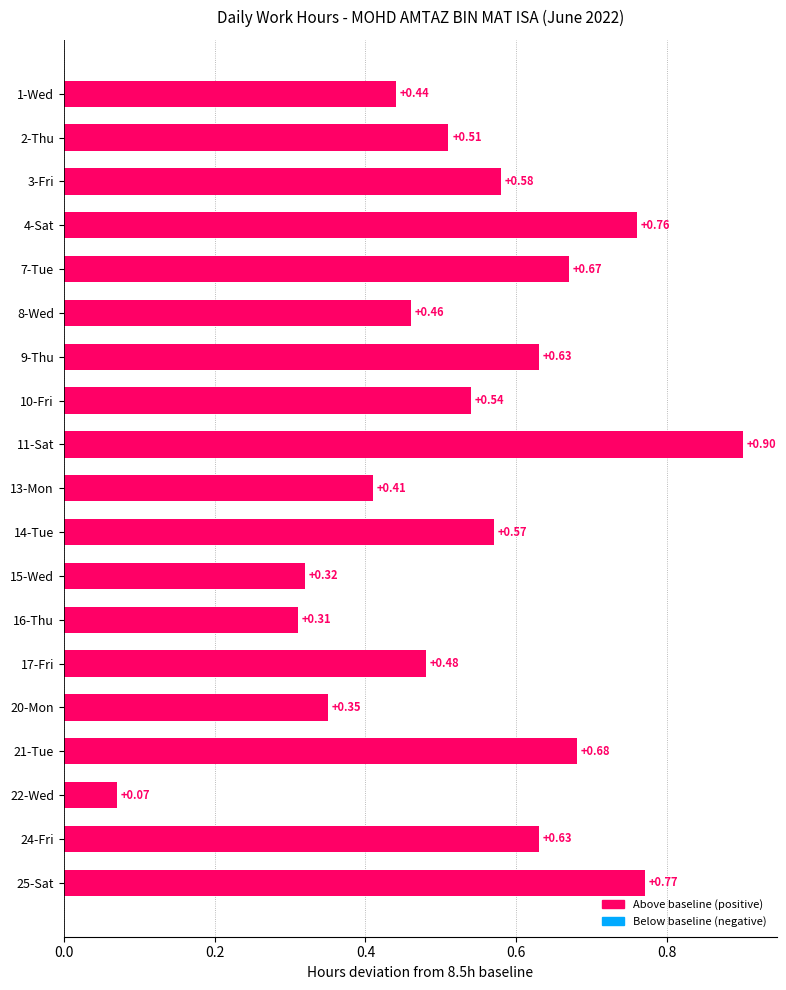

Between 14-Tue and 21-Tue, which is larger?

21-Tue